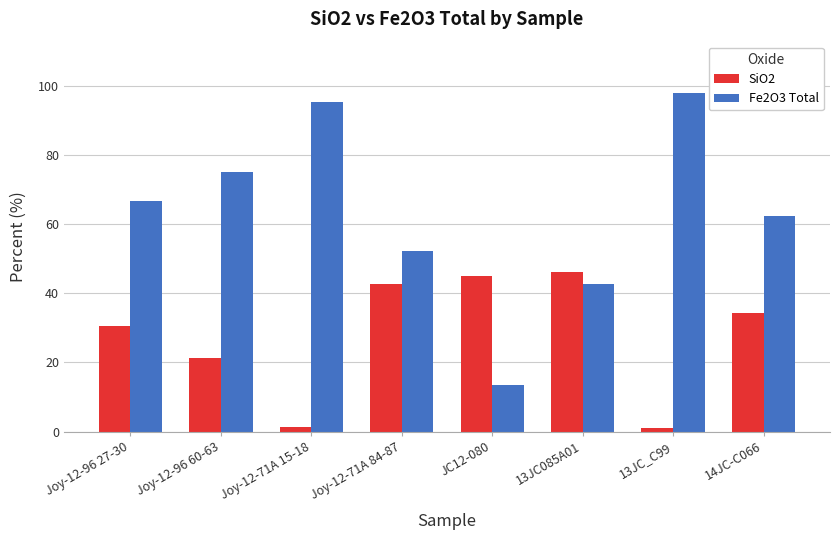

What is the sum of the SiO2 values at 14JC-C066 and Joy-12-96 27-30?

64.8